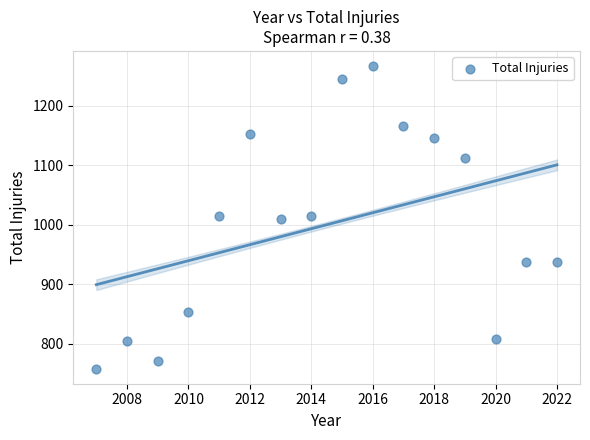

What is the range of Y values (max minus min)?

509